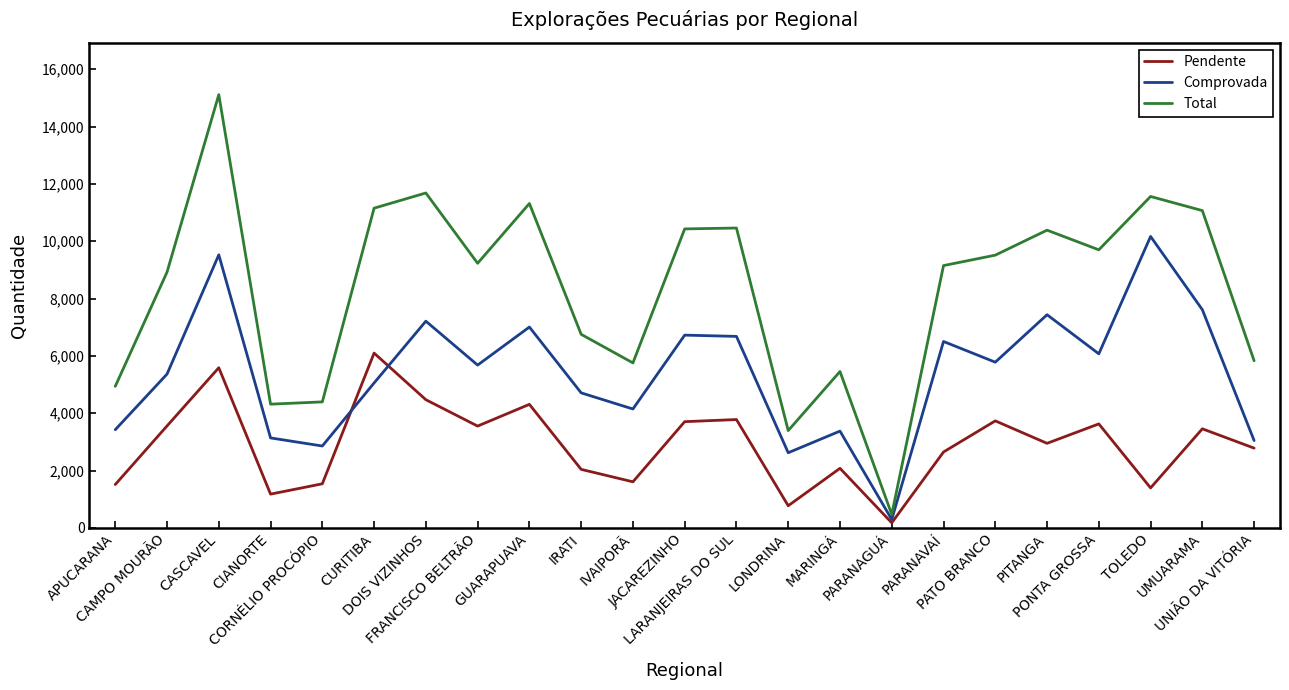

Which series changed the most between CAMPO MOURÃO and PONTA GROSSA?

Total